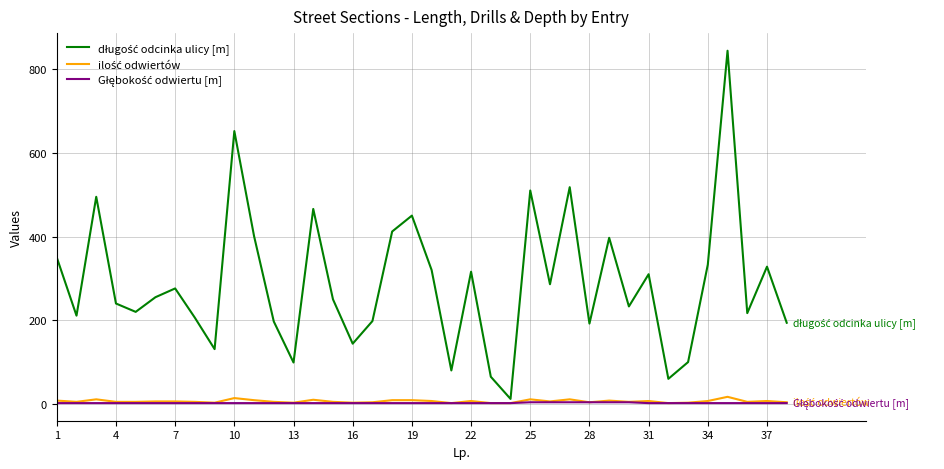

What is the sum of all długość odcinka ulicy [m] values?

10968